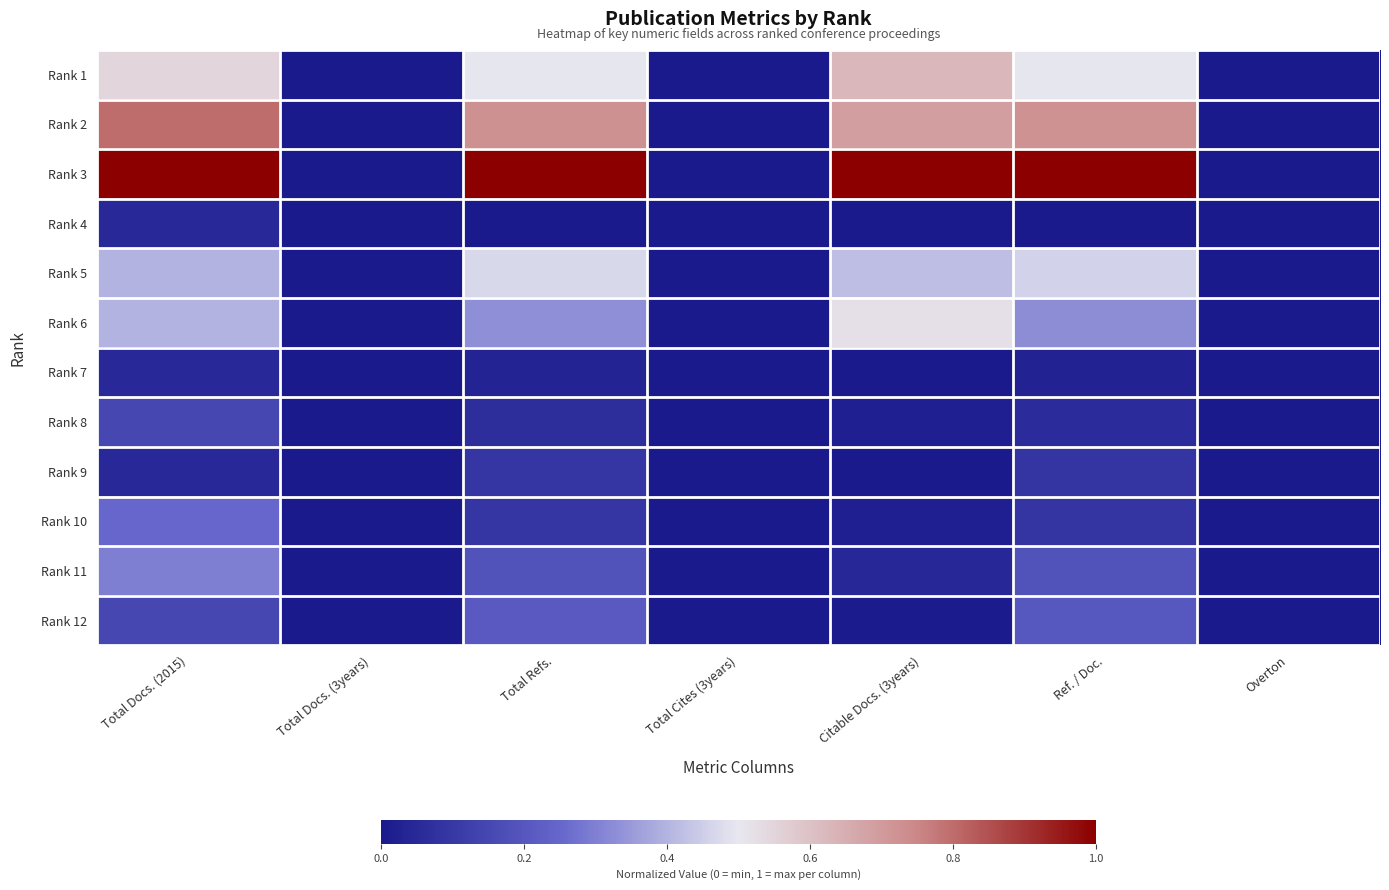

Rank the series at Total Cites (3years) from lowest to highest value.

Rank 1, Rank 2, Rank 3, Rank 4, Rank 5, Rank 6, Rank 7, Rank 8, Rank 9, Rank 10, Rank 11, Rank 12